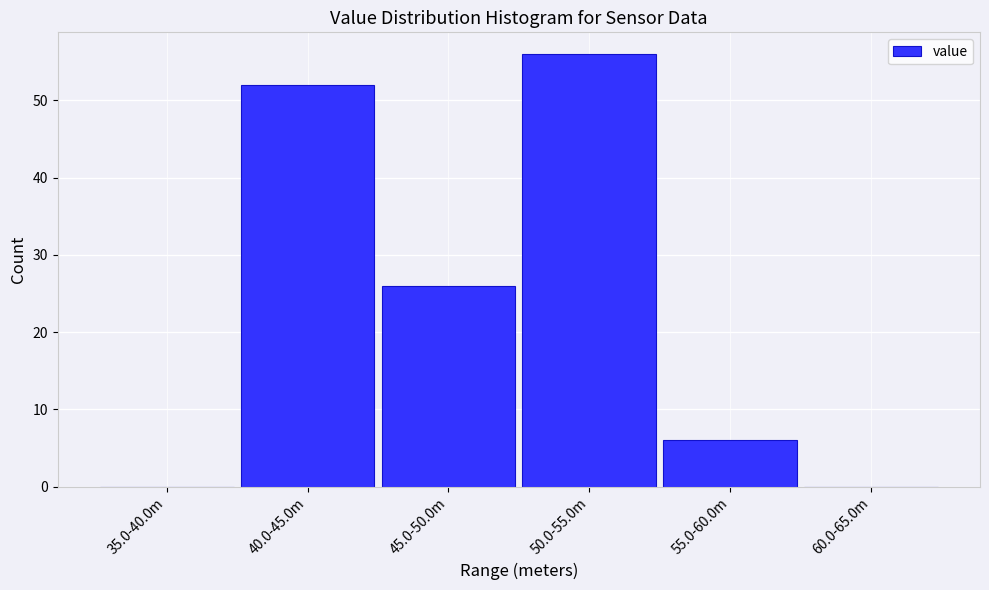

Reading left to right, what are all the values shown in this chart?

35.0-40.0m=0	40.0-45.0m=52	45.0-50.0m=26	50.0-55.0m=56	55.0-60.0m=6	60.0-65.0m=0